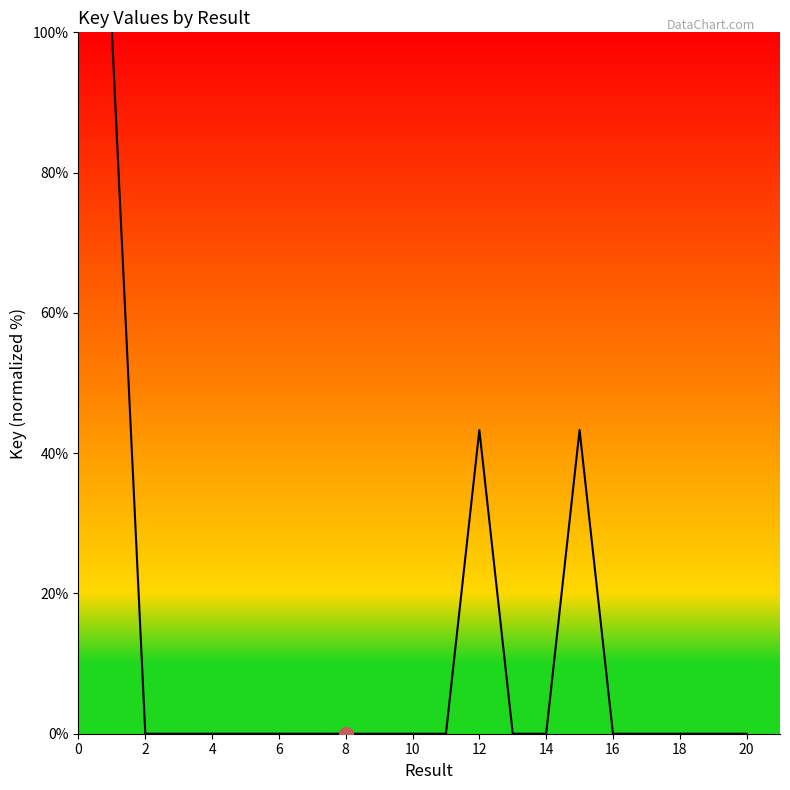

Count the number of data series in this chart.

1